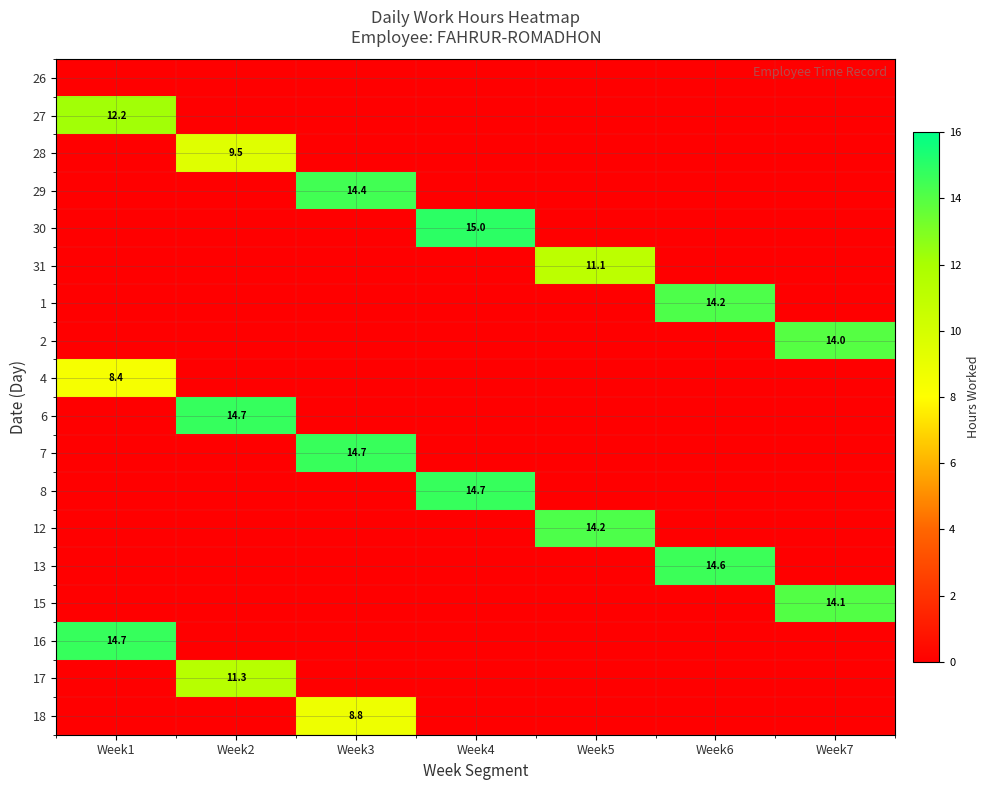

The 2 series shows 0.0 at Week6. True or false?

True